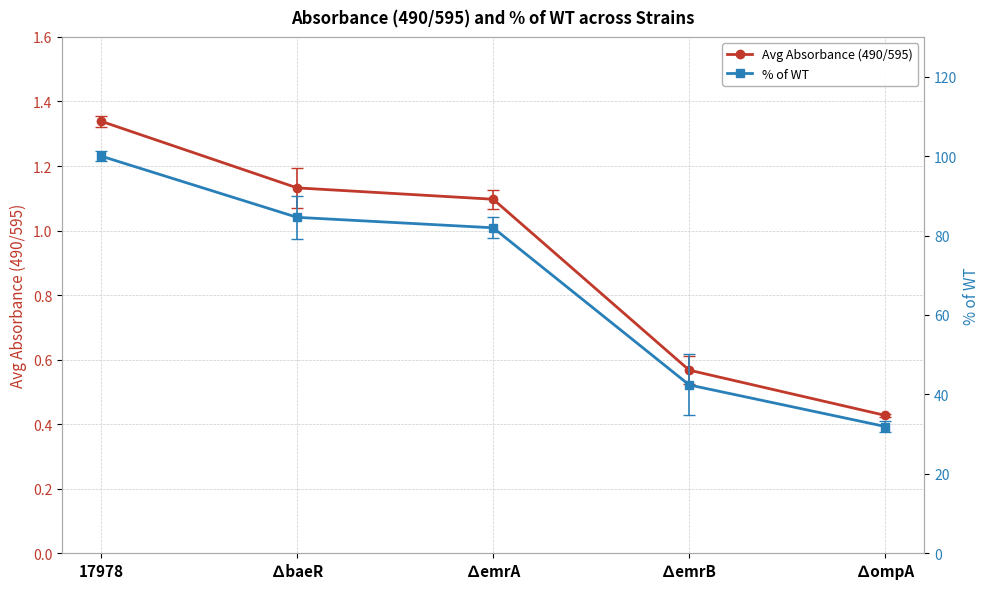

What position from the left is 17978?

1